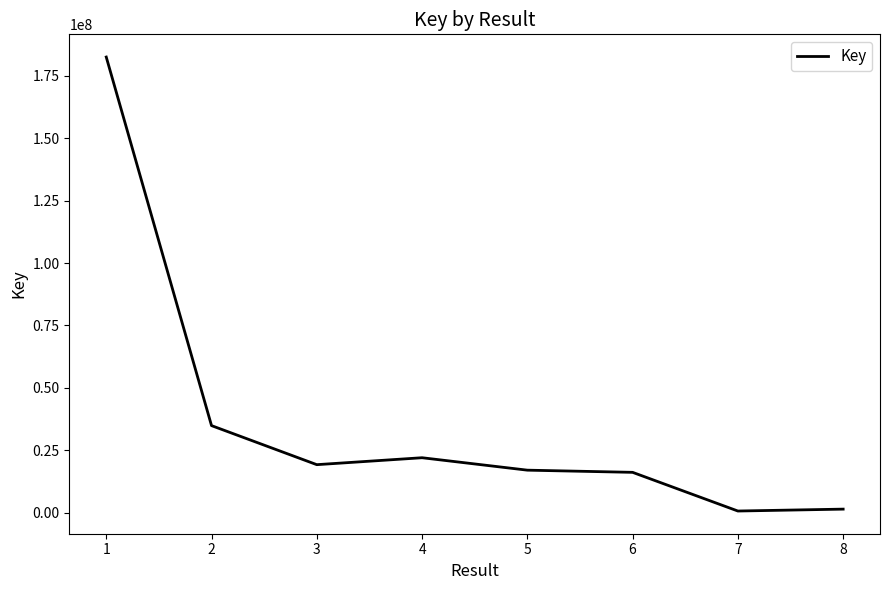

True or false: there are more than 2 points higher than both neighbors.

False